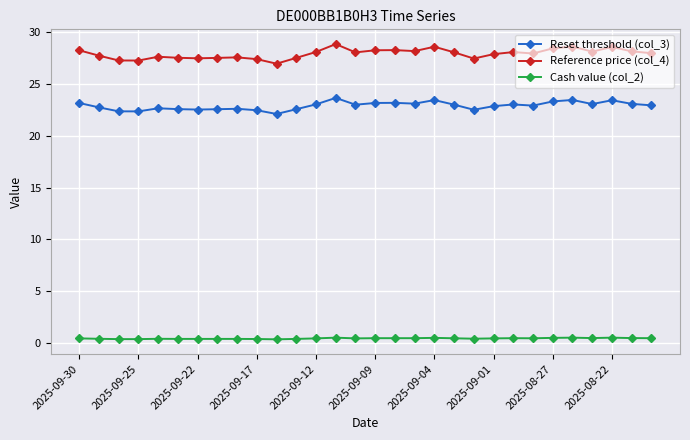

Rank the series by their maximum value, from lowest to highest.

Cash value (col_2), Reset threshold (col_3), Reference price (col_4)